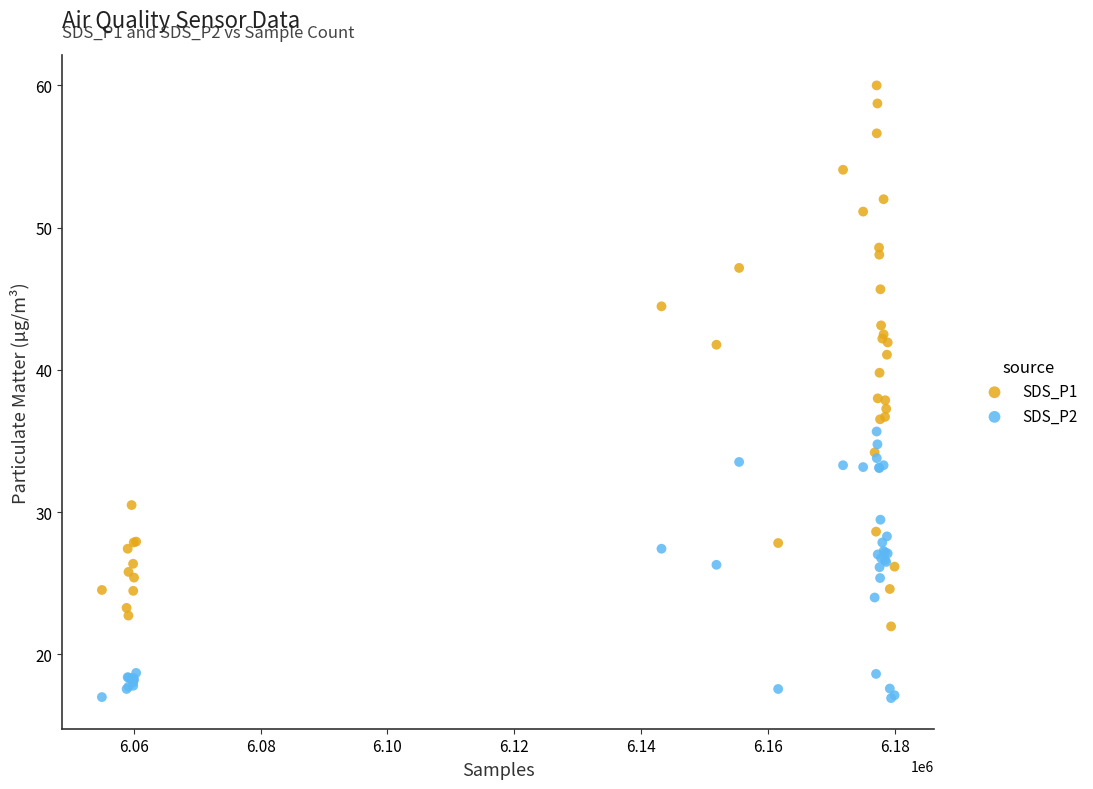

Which series reaches the maximum Y coordinate?

SDS_P1